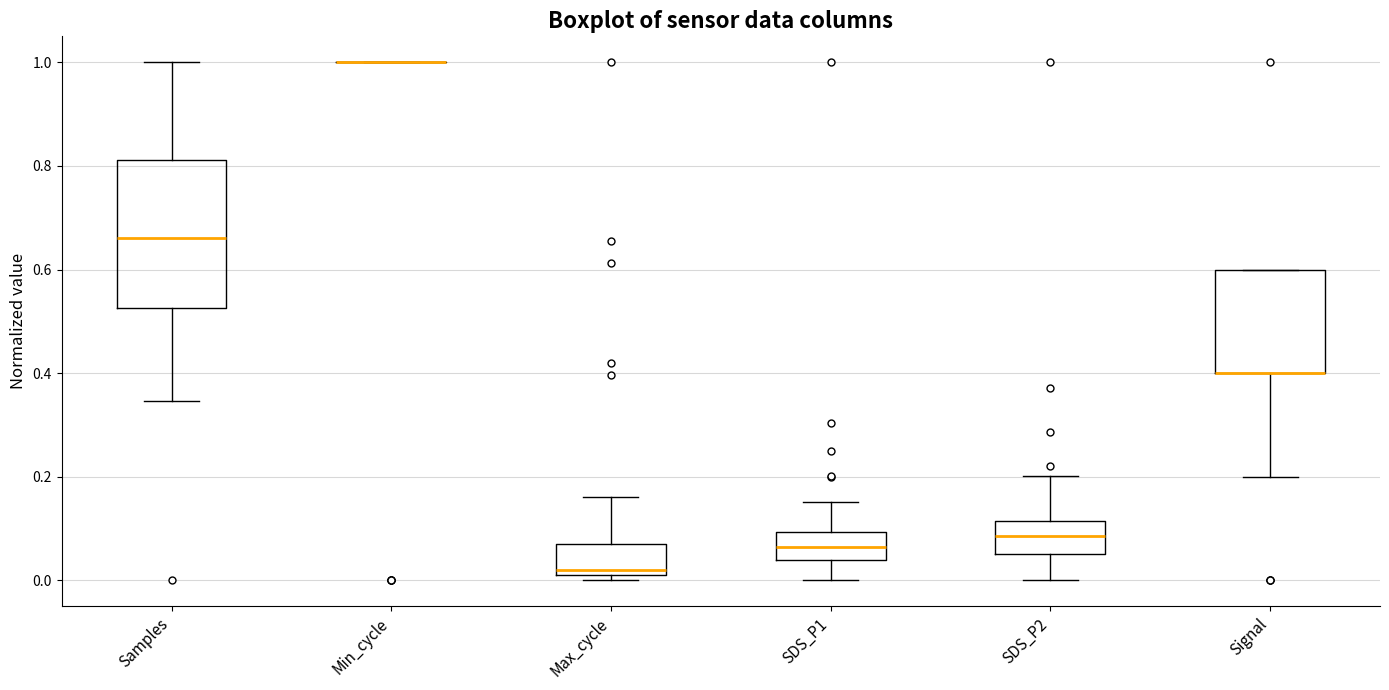

Reading left to right, read every box against the y-axis: the position of its median line, the range the box covers, and the ends of its whiskers. The values are not printed on the chart, so give them approximately, as read against the axis.

Samples: median 0.66, box 0.52 to 0.82, whiskers 0.34 to 1.00
Min_cycle: box collapsed to a line at 1.00, whiskers 1.00 to 1.00
Max_cycle: median 0.02, box 0.00 to 0.08, whiskers 0.00 (just below the box's lower edge) to 0.16
SDS_P1: median 0.06, box 0.04 to 0.10, whiskers 0.00 to 0.16
SDS_P2: median 0.08, box 0.06 to 0.12, whiskers 0.00 to 0.20
Signal: median 0.40 (drawn on the box's lower edge), box 0.40 to 0.60, whiskers 0.20 to 0.60